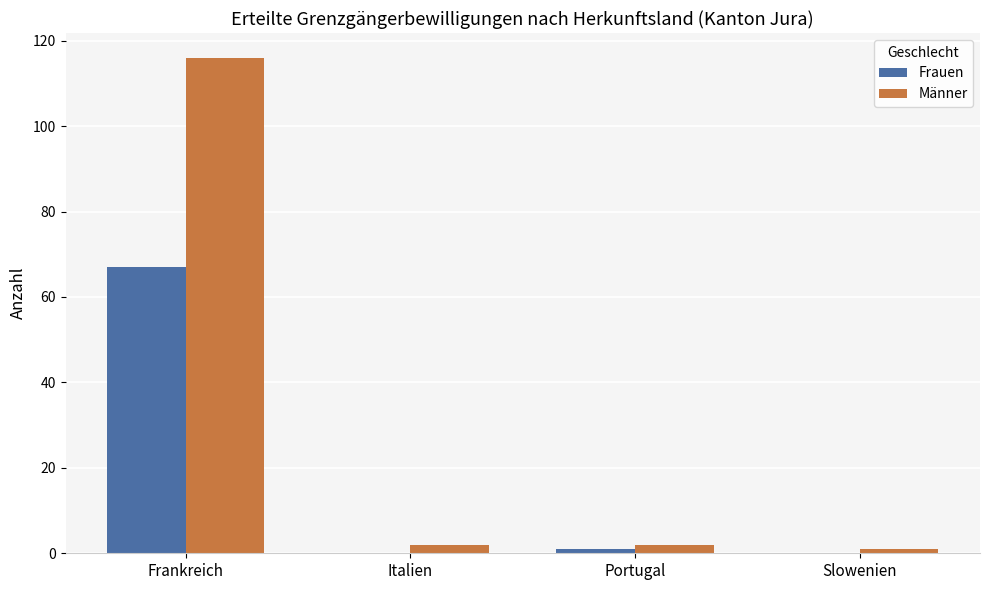

Which series has the largest total across all categories?

Männer